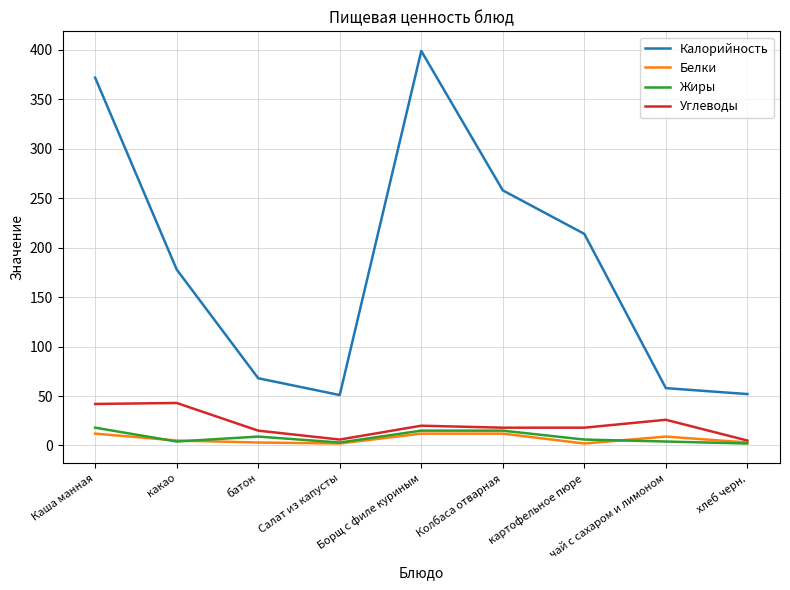

Which series changed the most between Салат из капусты and картофельное пюре?

Калорийность